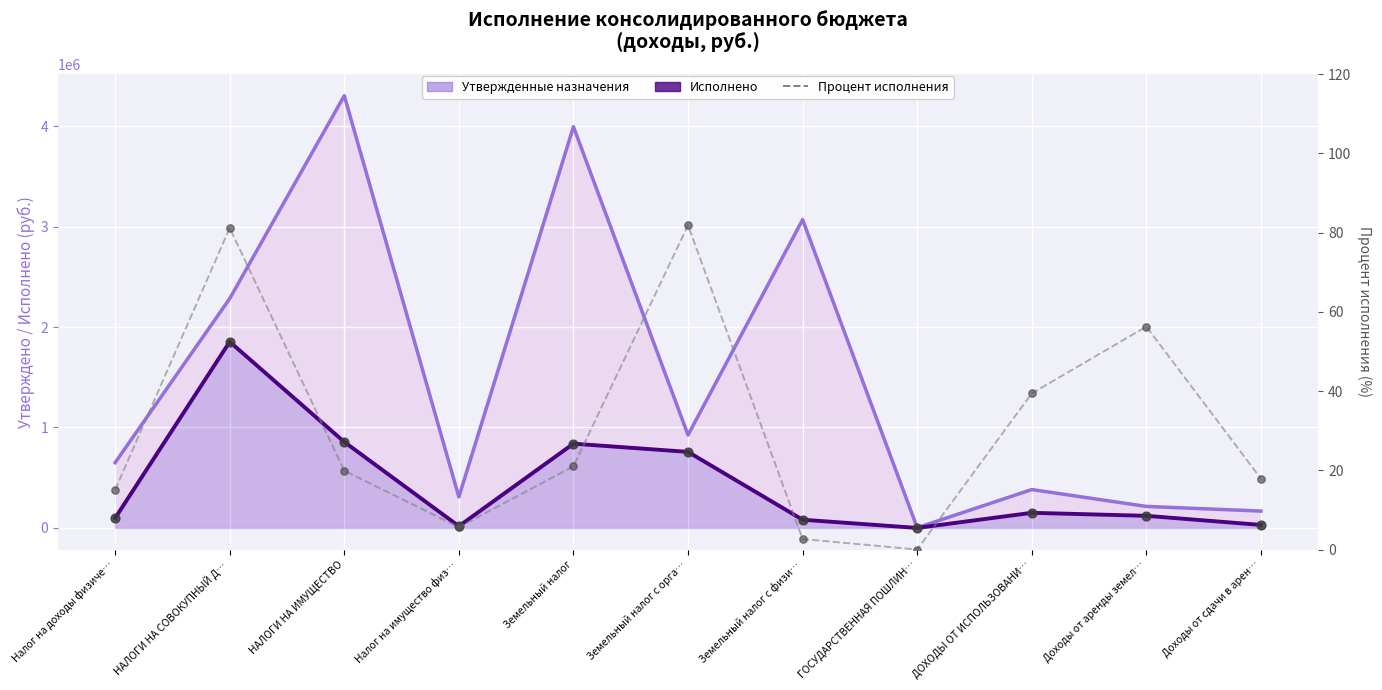

Which series reaches the maximum Y coordinate?

Утвержденные назначения